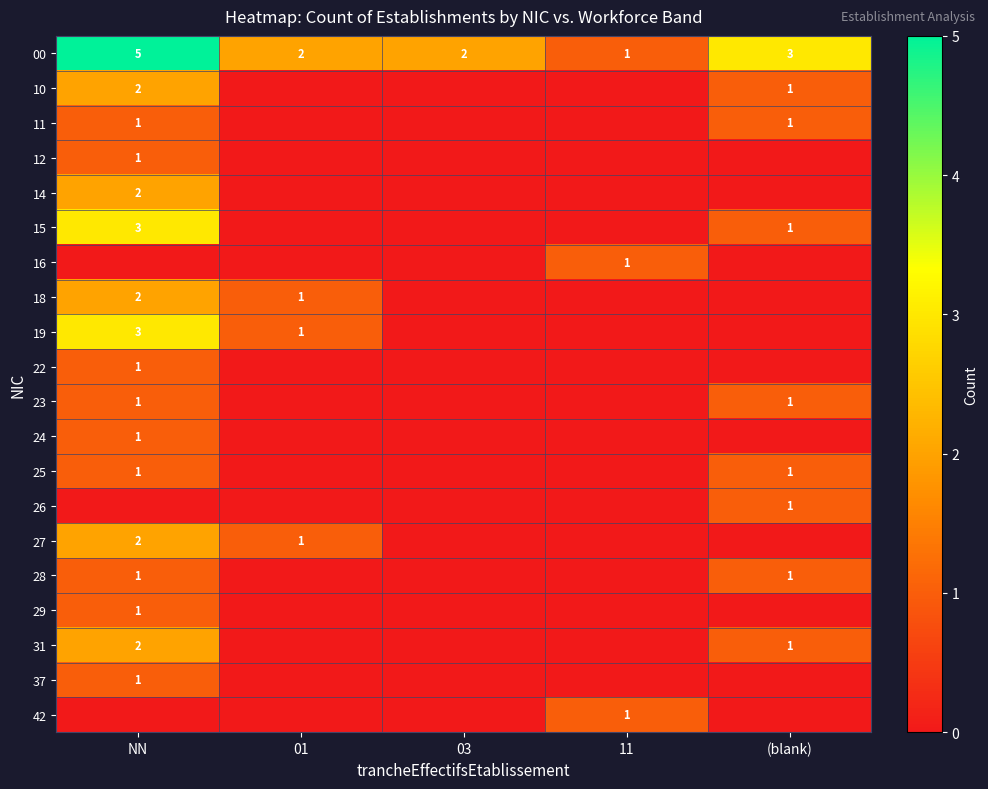

True or false: 00 has a value of 9 at NN.

False